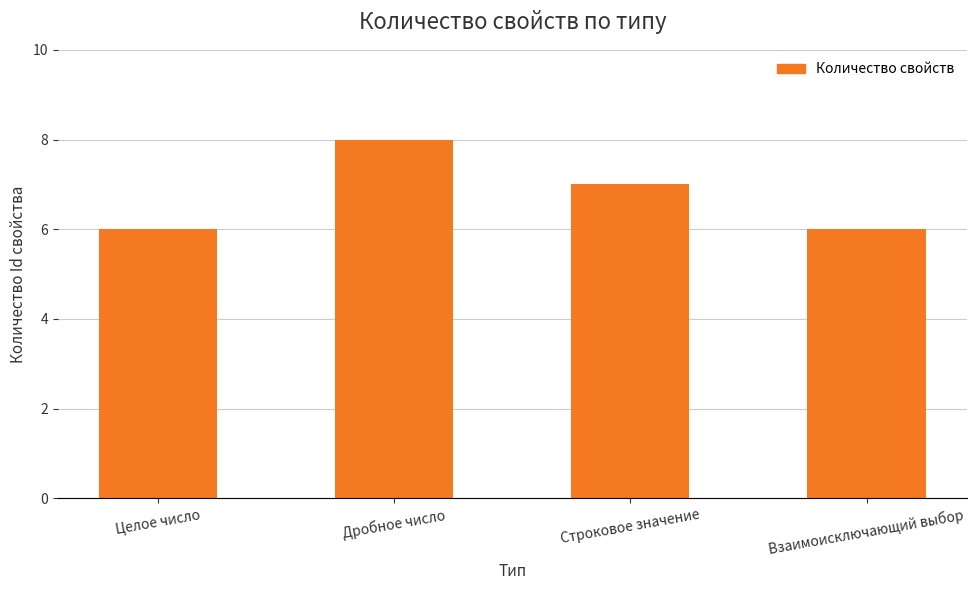

Read the value at Строковое значение.

7